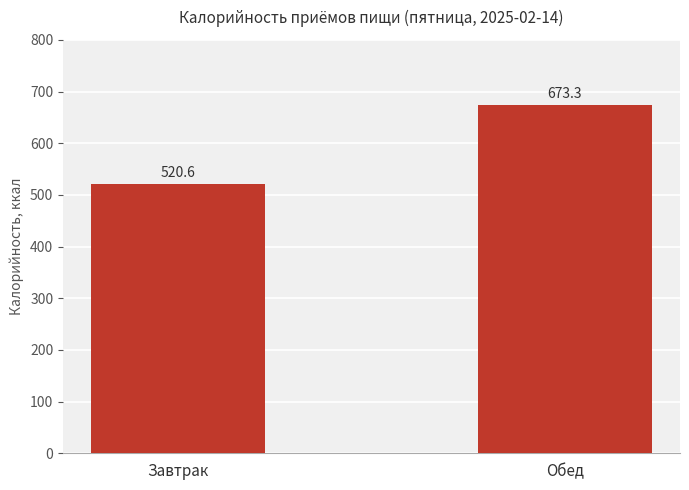

How many bars are there in total?

2